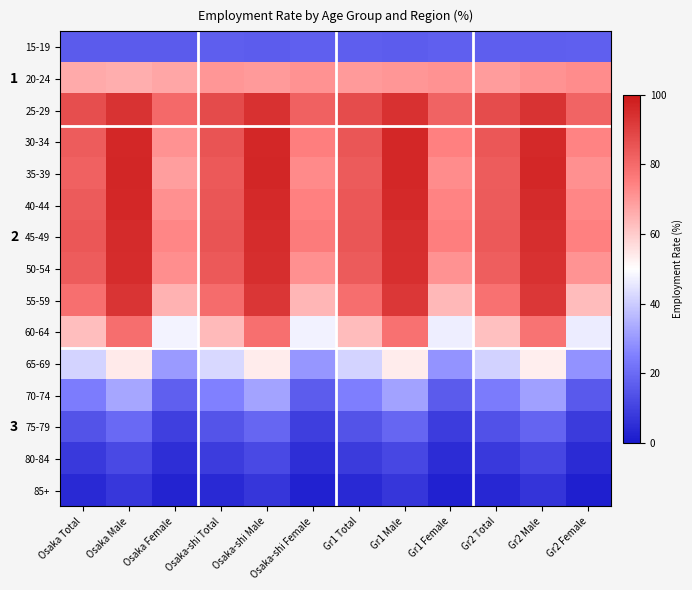

Rank the series by their maximum value, from lowest to highest.

85+, 80-84, 15-19, 75-79, 70-74, 65-69, 20-24, 60-64, 55-59, 25-29, 50-54, 45-49, 40-44, 30-34, 35-39